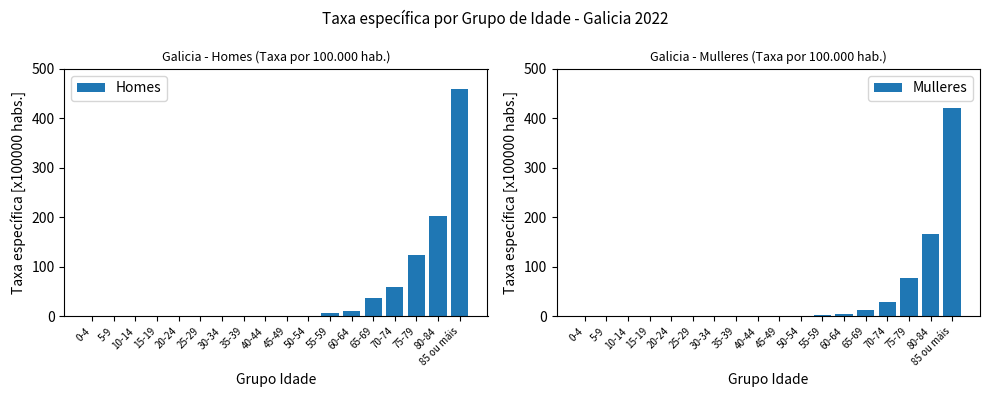

At 0-4, list the series in order from largest to smallest.

Homes, Mulleres